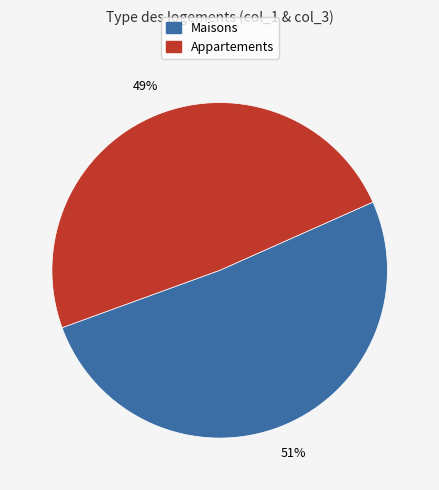

To the nearest percent, what is the average slice percentage?

50%